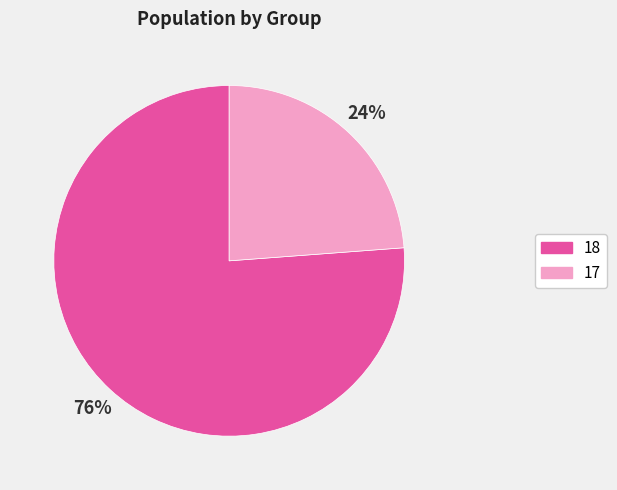

Combined, do 18 and 17 account for over 50%?

Yes